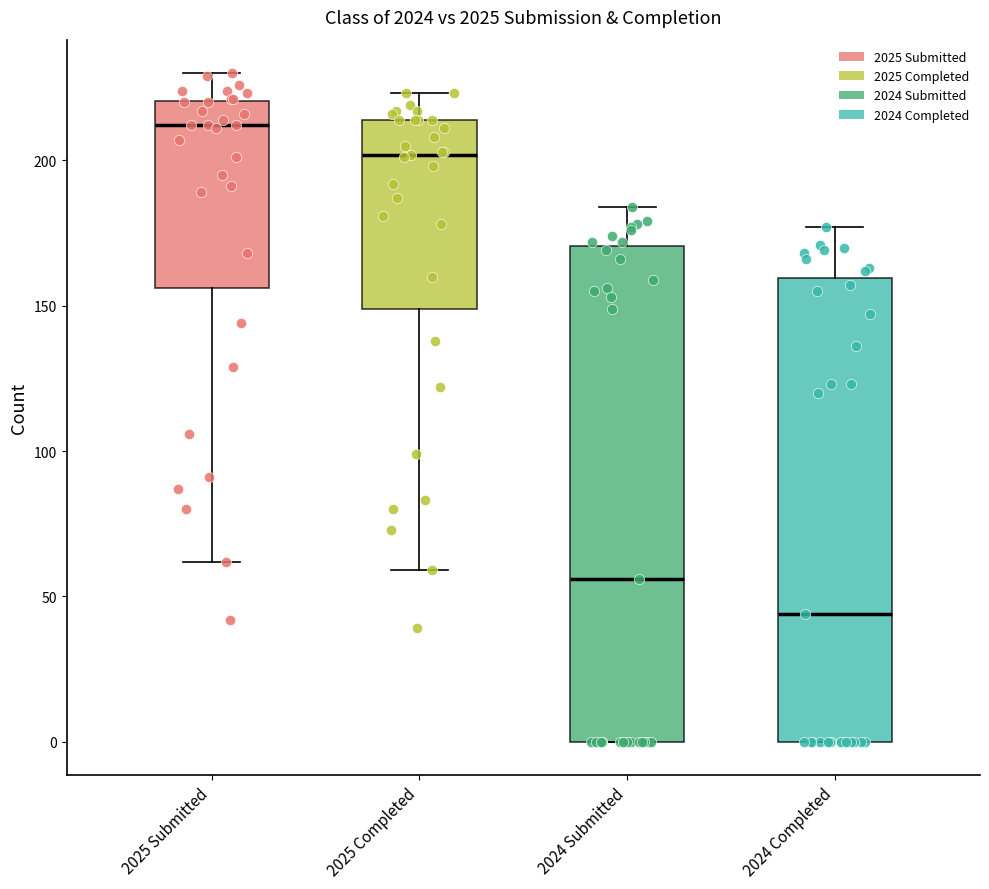

Where does the median line of the box for 2024 Completed sit on the y-axis? The values are not printed on the chart, so give them approximately, as read against the axis.

45